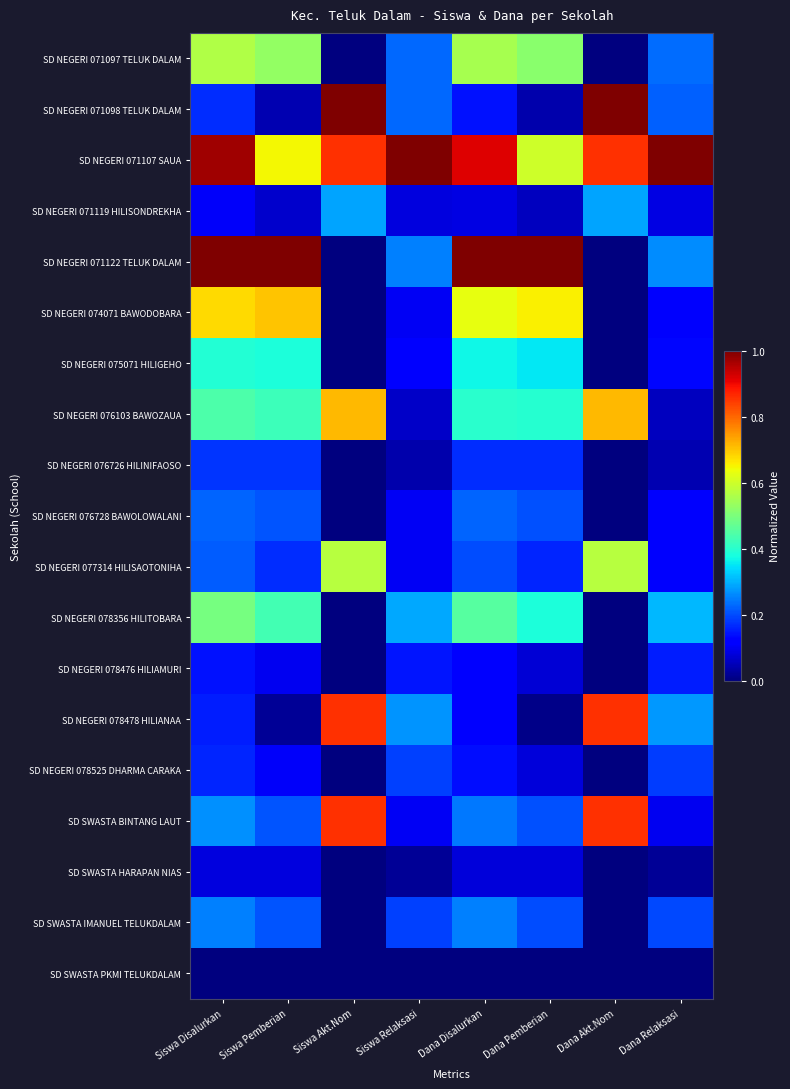

Rank the series by their maximum value, from lowest to highest.

SD SWASTA PKMI TELUKDALAM, SD SWASTA HARAPAN NIAS, SD NEGERI 078476 HILIAMURI, SD NEGERI 076726 HILINIFAOSO, SD NEGERI 078525 DHARMA CARAKA, SD NEGERI 076728 BAWOLOWALANI, SD SWASTA IMANUEL TELUKDALAM, SD NEGERI 071119 HILISONDREKHA, SD NEGERI 075071 HILIGEHO, SD NEGERI 078356 HILITOBARA, SD NEGERI 071097 TELUK DALAM, SD NEGERI 077314 HILISAOTONIHA, SD NEGERI 074071 BAWODOBARA, SD NEGERI 076103 BAWOZAUA, SD NEGERI 078478 HILIANAA, SD SWASTA BINTANG LAUT, SD NEGERI 071098 TELUK DALAM, SD NEGERI 071107 SAUA, SD NEGERI 071122 TELUK DALAM